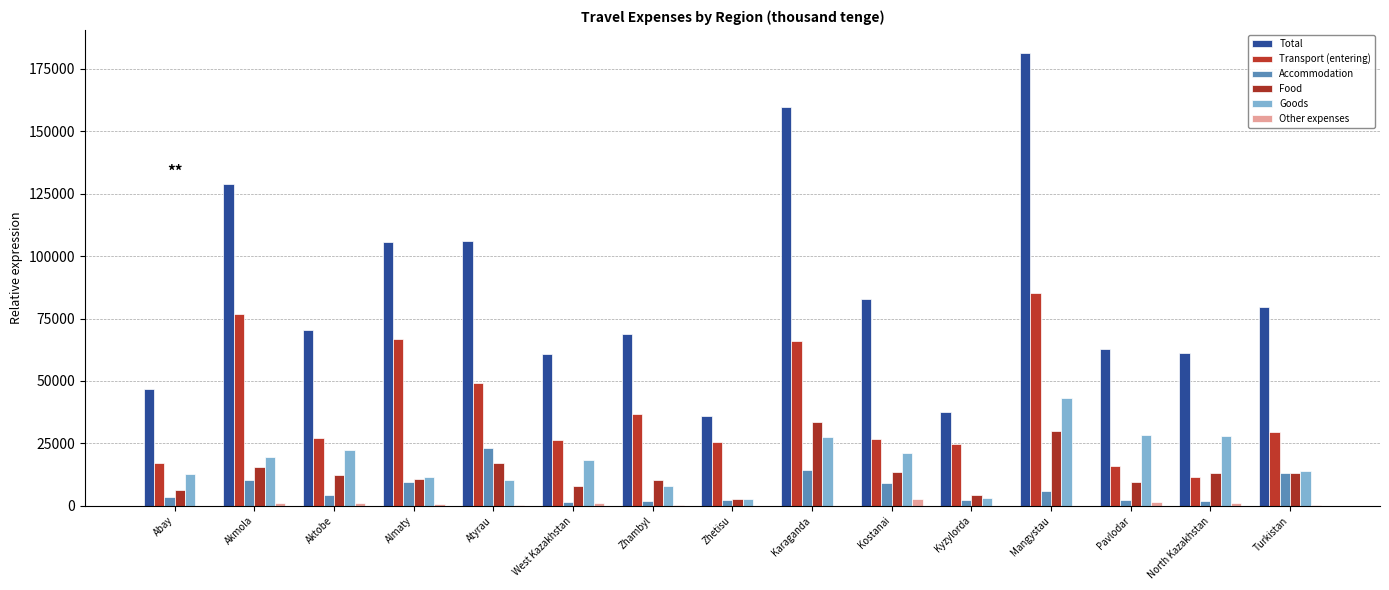

Which series has the largest total across all categories?

Total